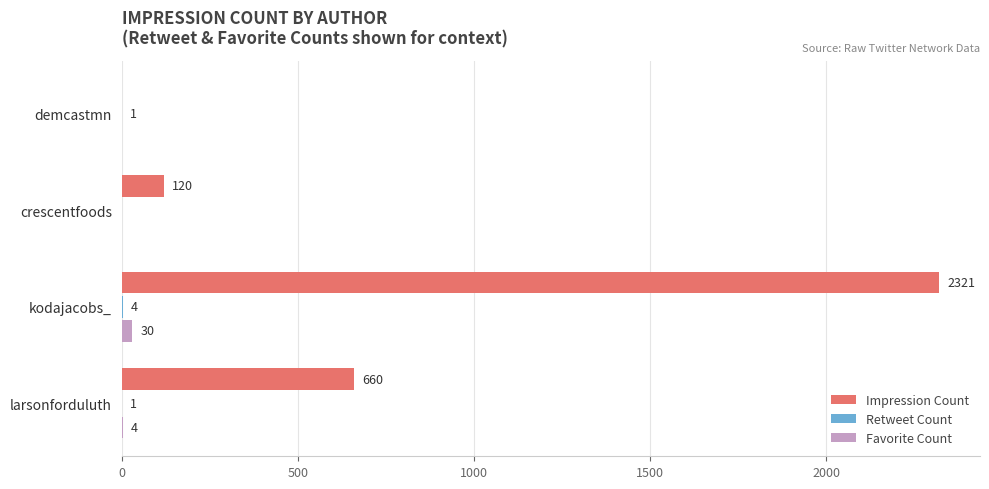

At which label is Favorite Count closest to 15?

larsonforduluth